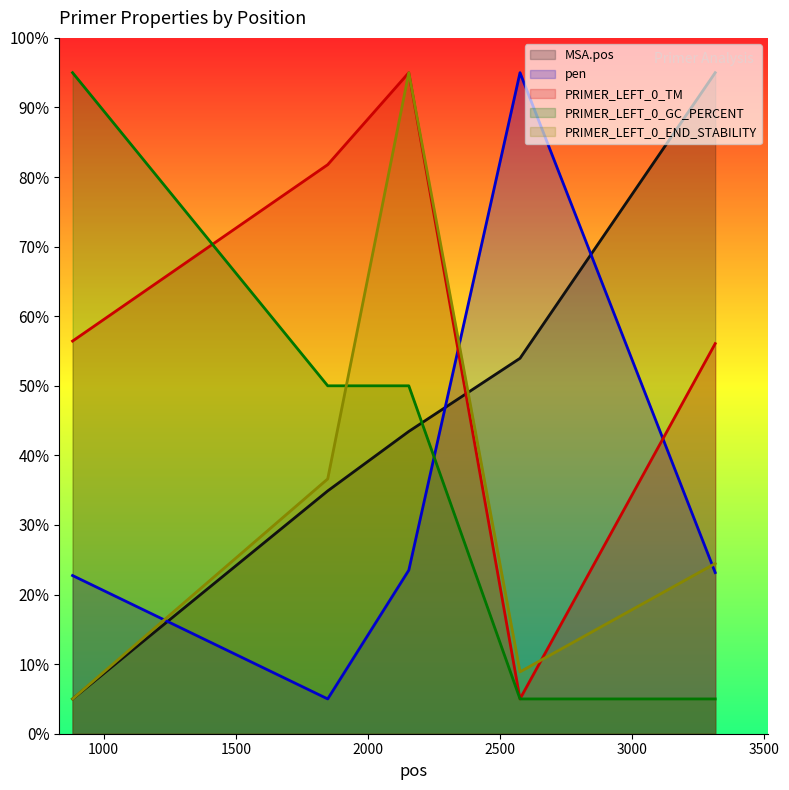

List the labels in order of PRIMER_LEFT_0_GC_PERCENT value, smallest first.

2576, 3315, 1848, 2155, 882